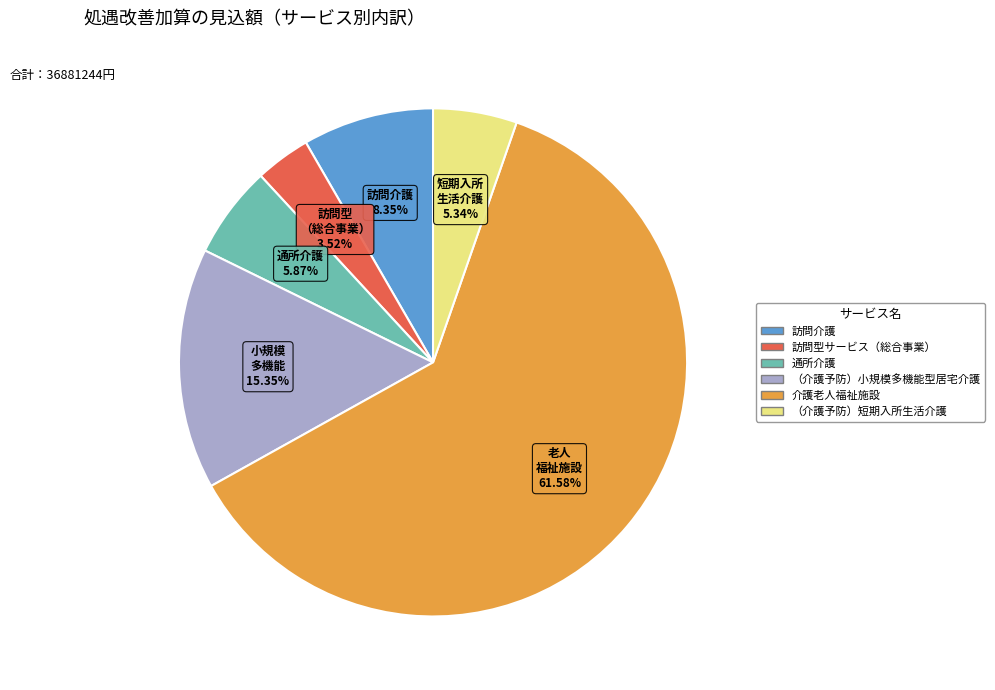

What percentage is the 訪問介護 slice, to the nearest percent?

8%